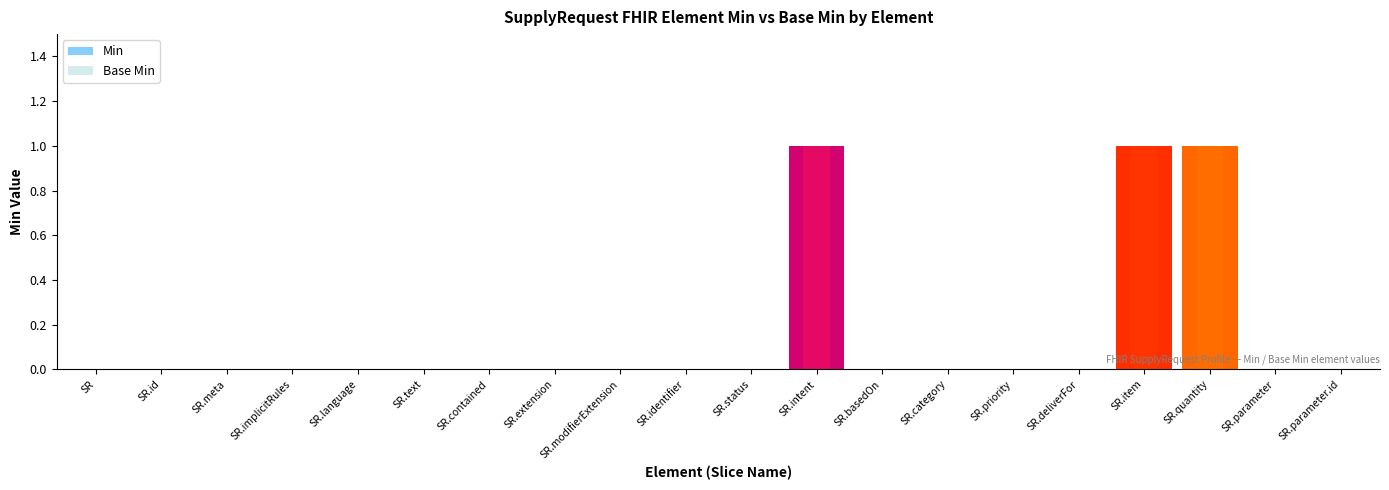

At how many categories does at least one series exceed 0?

3